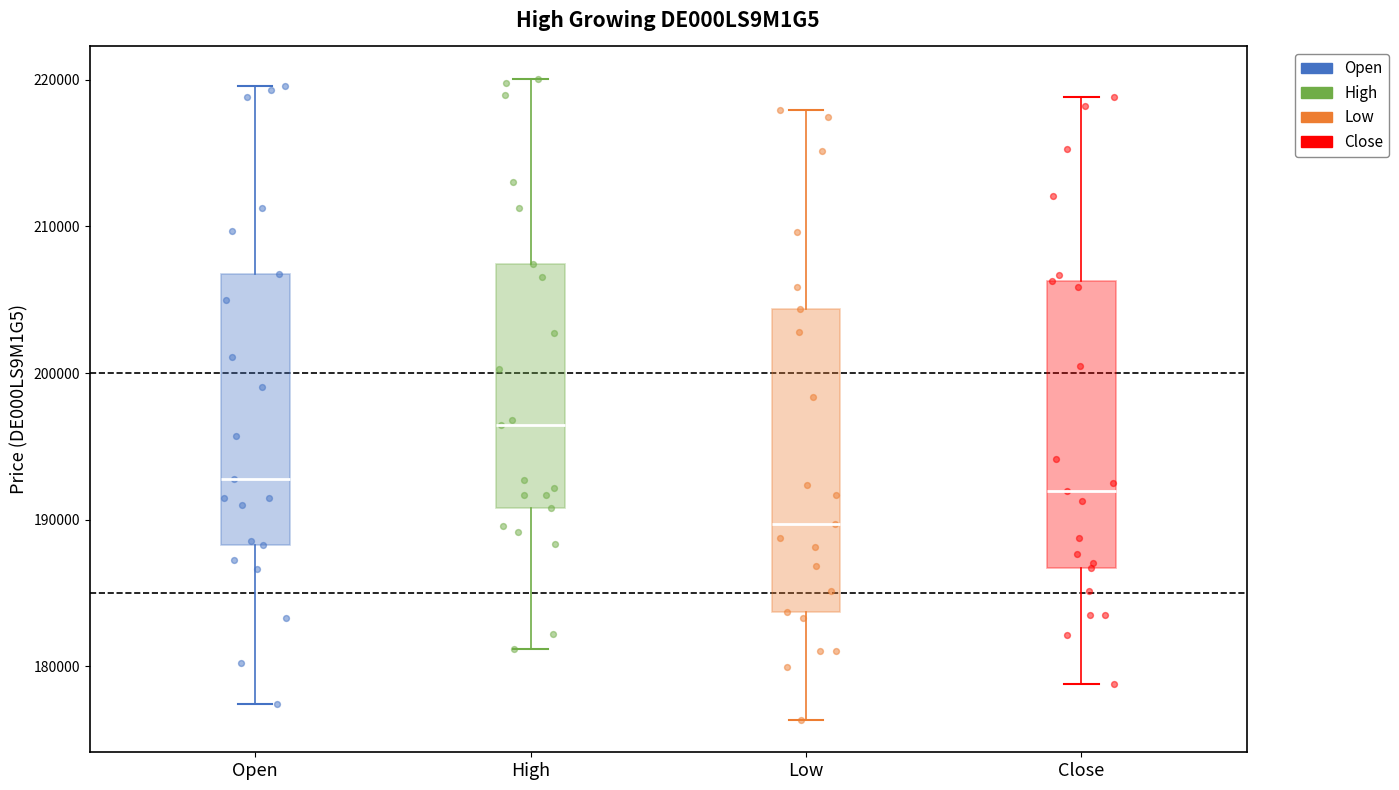

Reading left to right, read every box against the y-axis: the position of its median line, the range the box covers, and the ends of its whiskers. The values are not printed on the chart, so give them approximately, as read against the axis.

Open: median 193000, box 188000 to 207000, whiskers 177000 to 220000
High: median 196000, box 191000 to 207000, whiskers 181000 to 220000
Low: median 190000, box 184000 to 204000, whiskers 176000 to 218000
Close: median 192000, box 187000 to 206000, whiskers 179000 to 219000